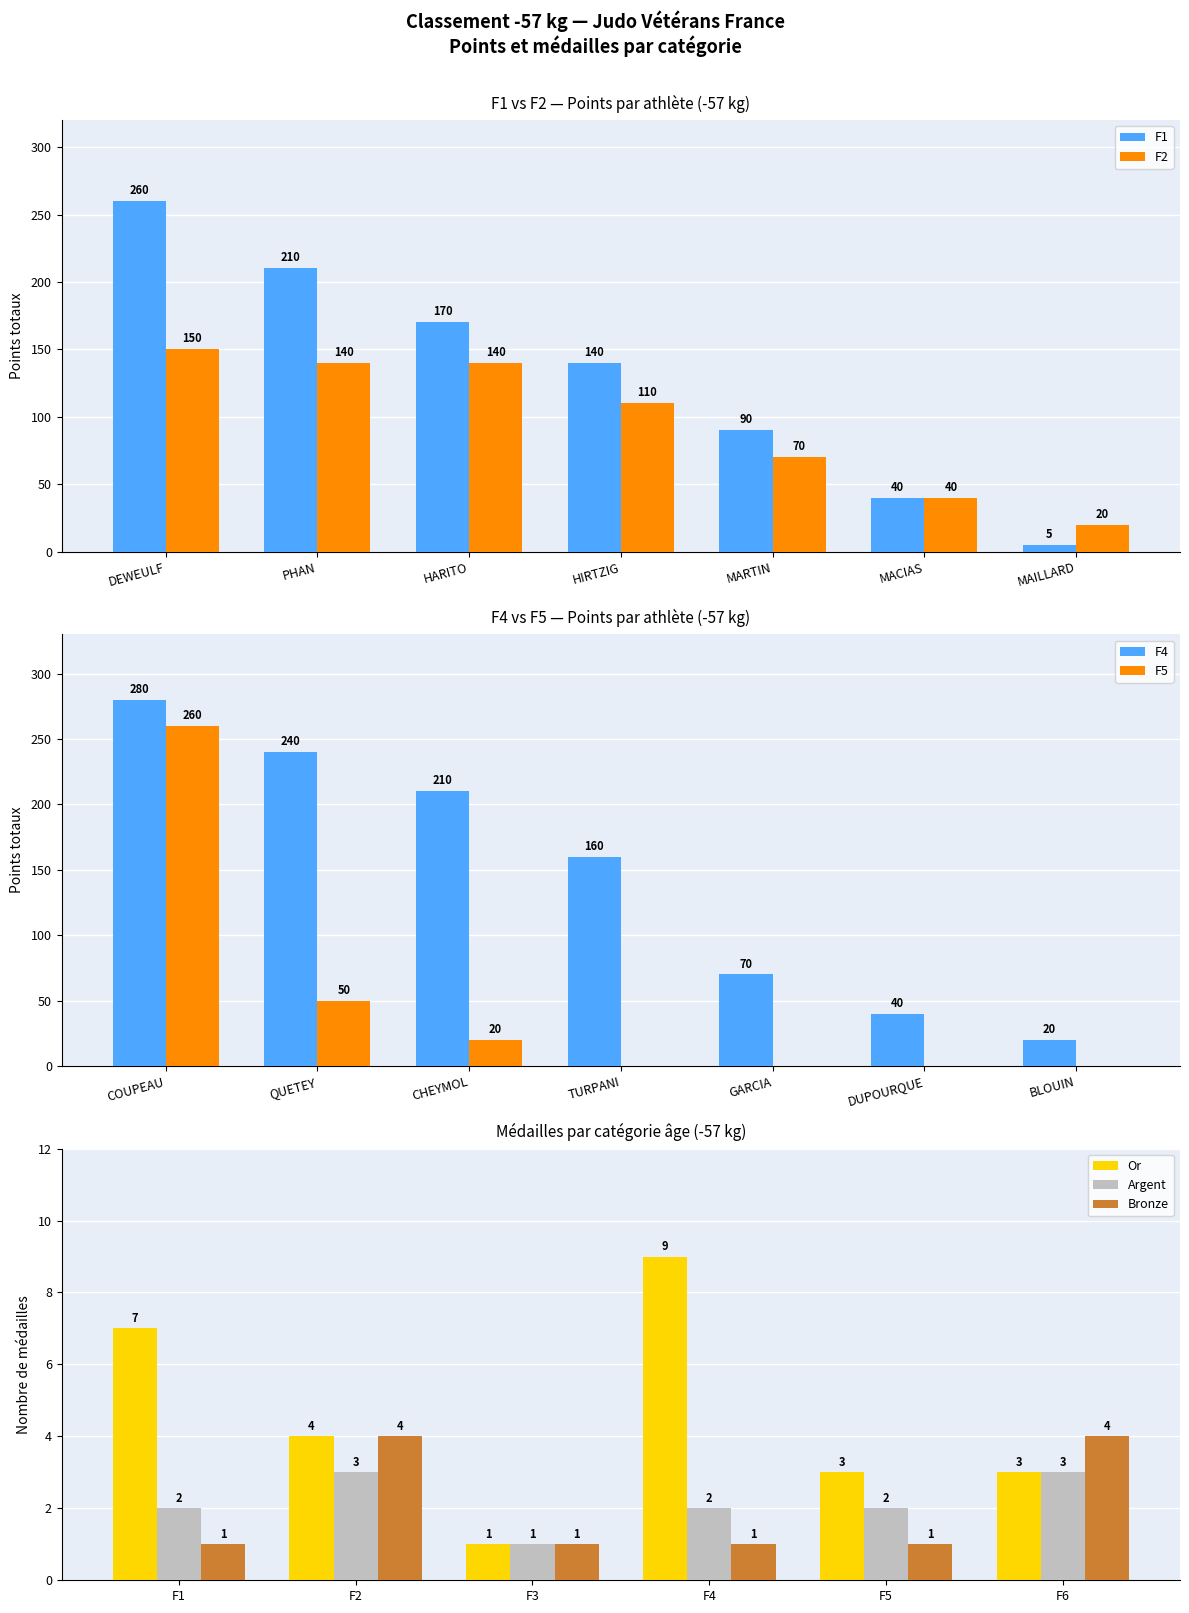

The Or series shows 5 at F6. True or false?

False